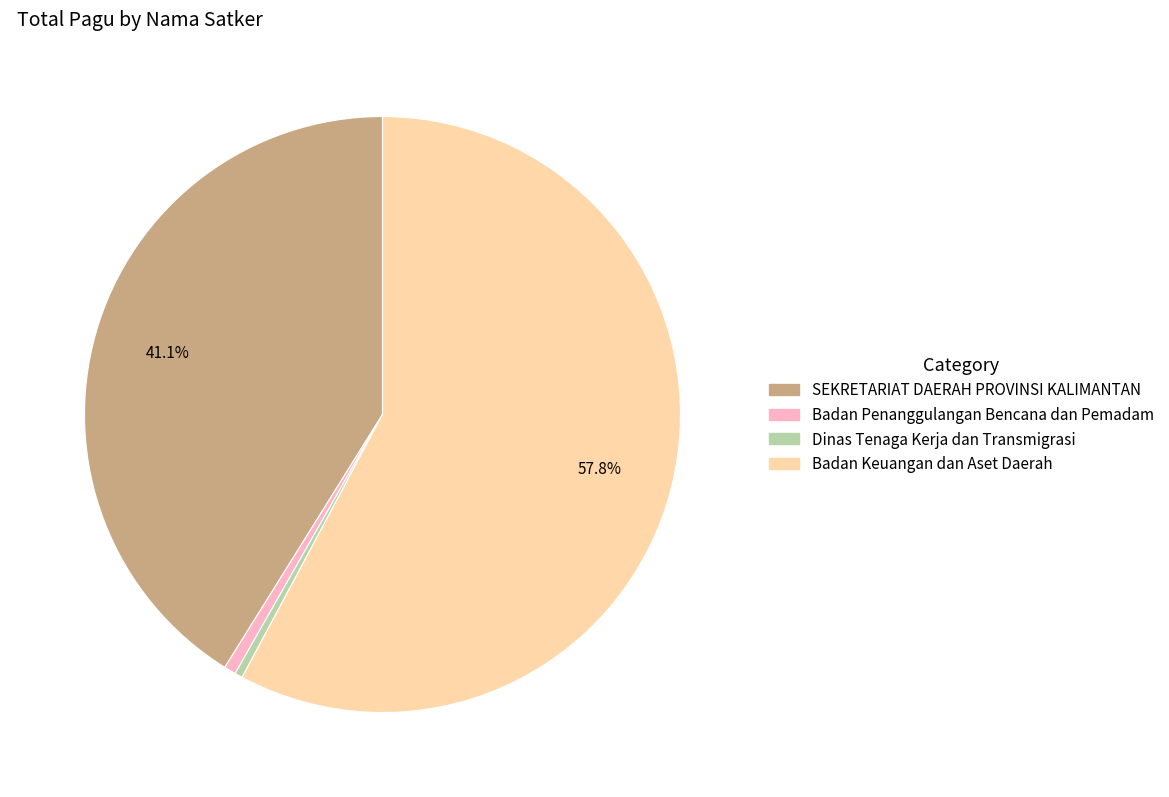

Is there any slice that represents more than half of the pie?

Yes